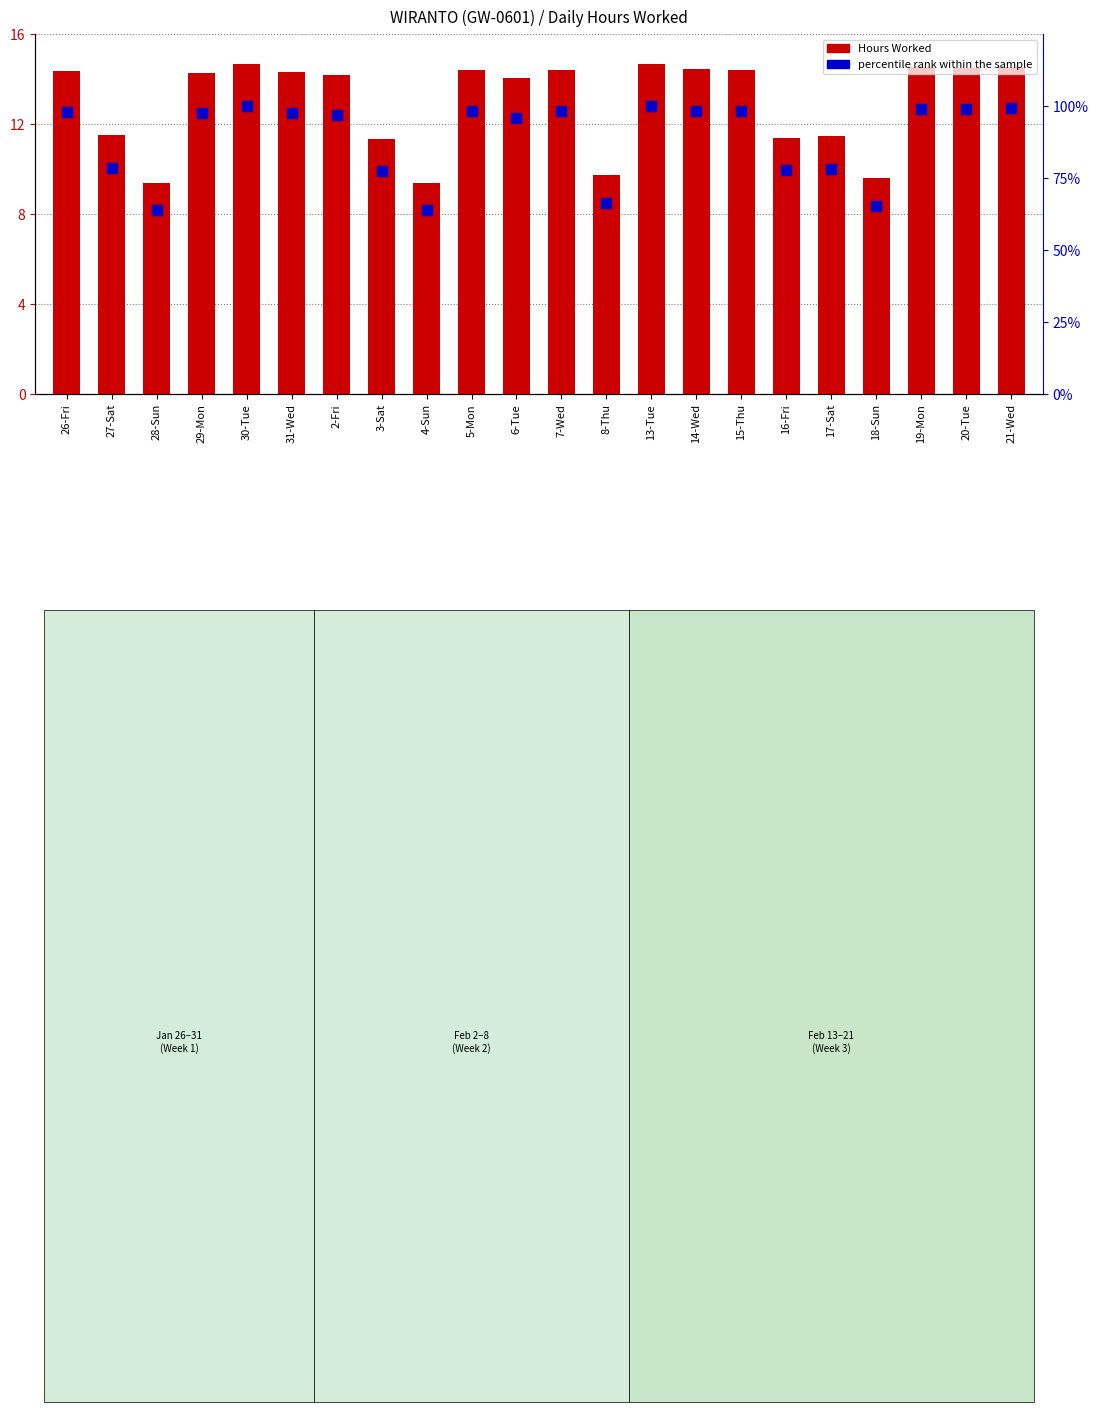

What is the value of the percentile rank within the sample bar at the 18th from the left?

78.2